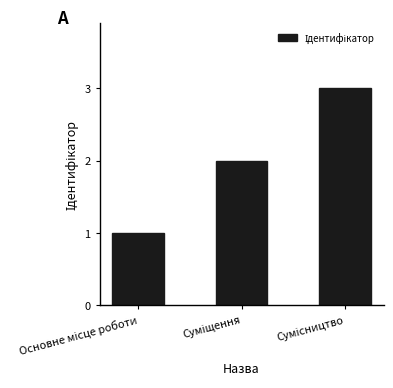

What is the difference between the maximum and minimum values?

2